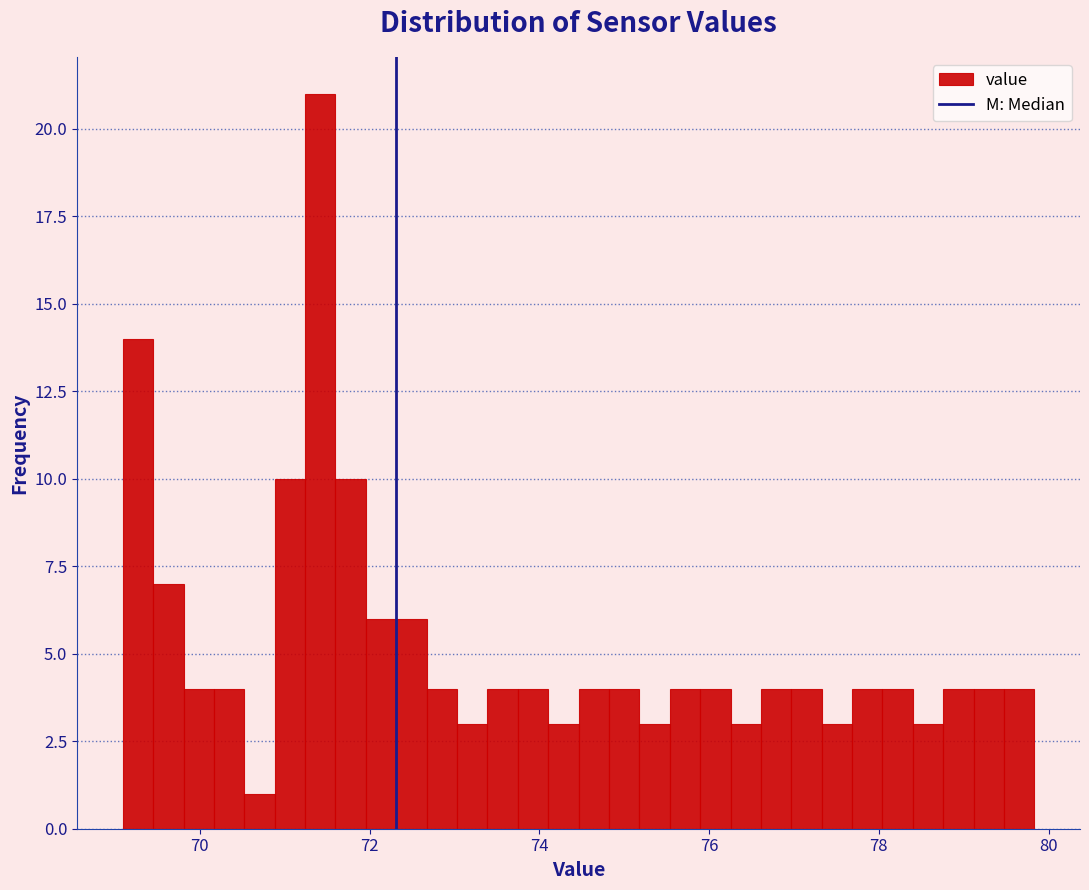

Around what value on the x-axis is the tallest bar? Give the approximate position of its centre, as read against the axis.

71.4